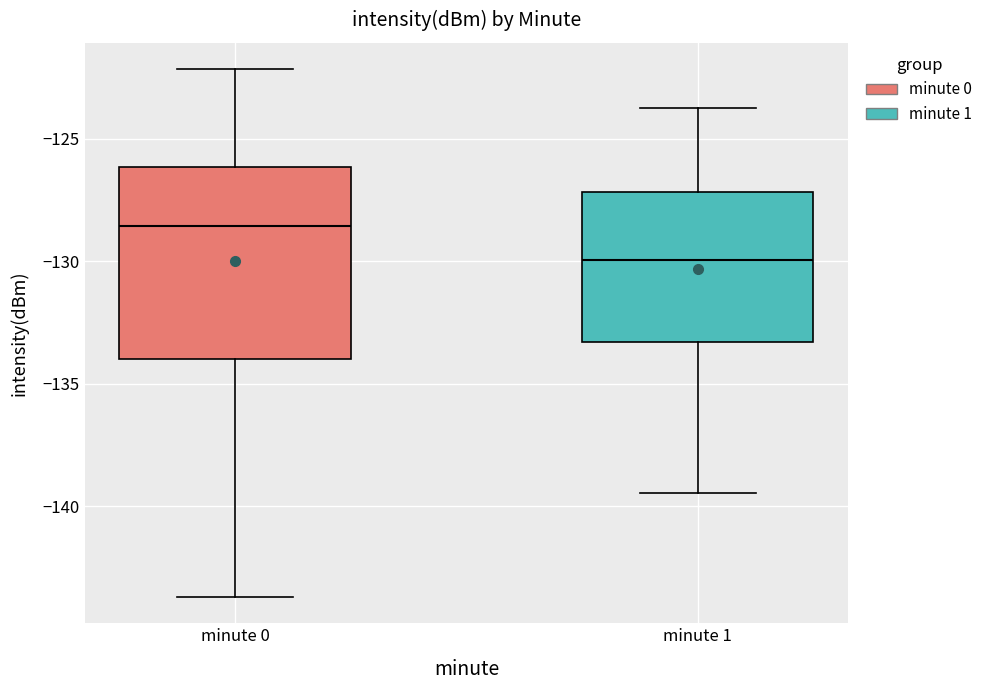

Which box is the tallest, from its lower edge to its upper edge?

minute 0